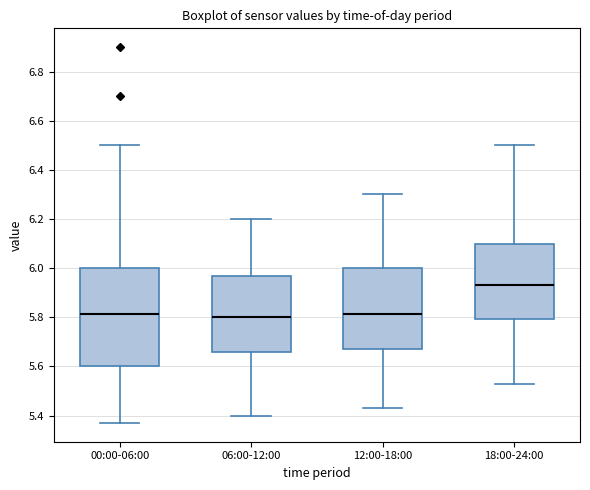

Where is the upper edge of the box for 18:00-24:00 on the y-axis? The values are not printed on the chart, so give them approximately, as read against the axis.

6.10